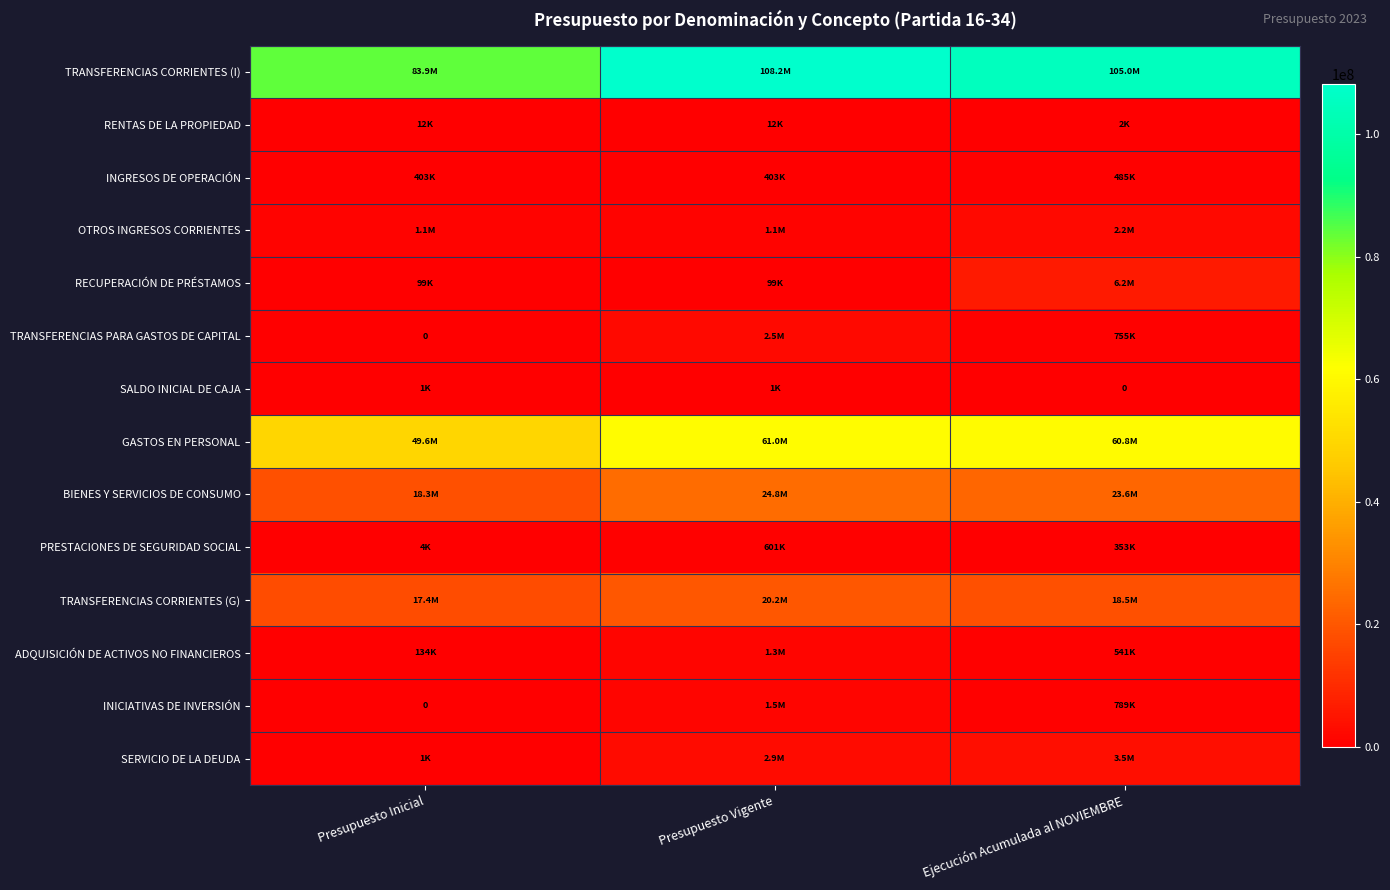

Which has a higher value, Ejecución Acumulada al NOVIEMBRE or Presupuesto Vigente?

Presupuesto Vigente